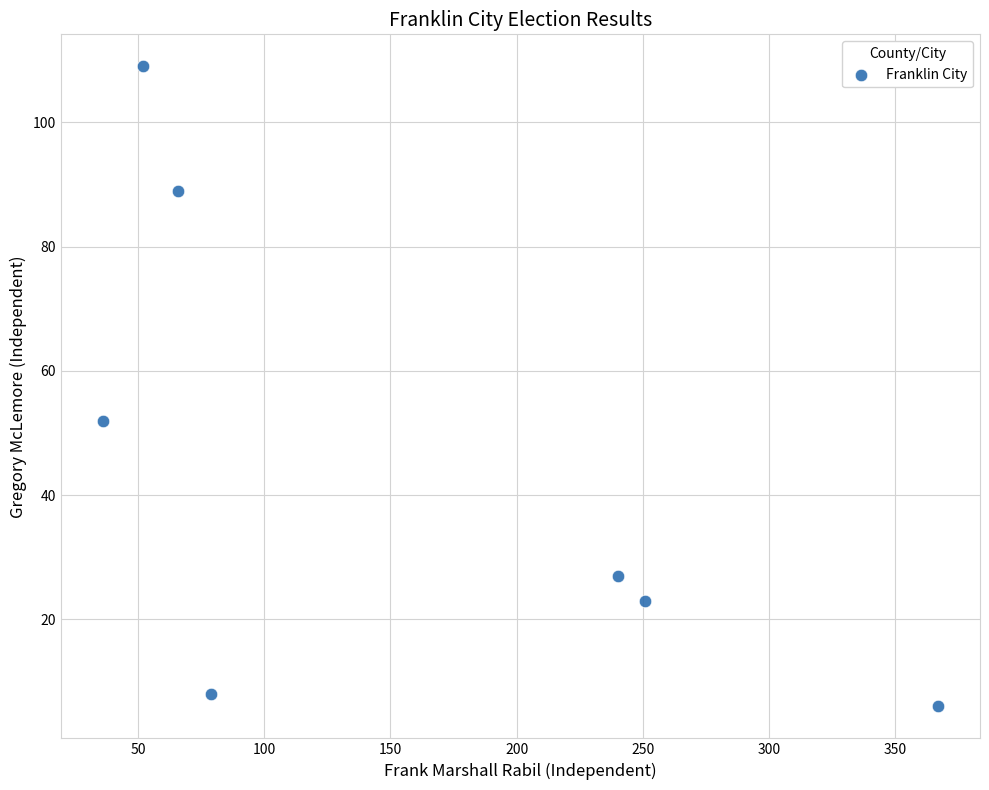

What is the average Y value?

45